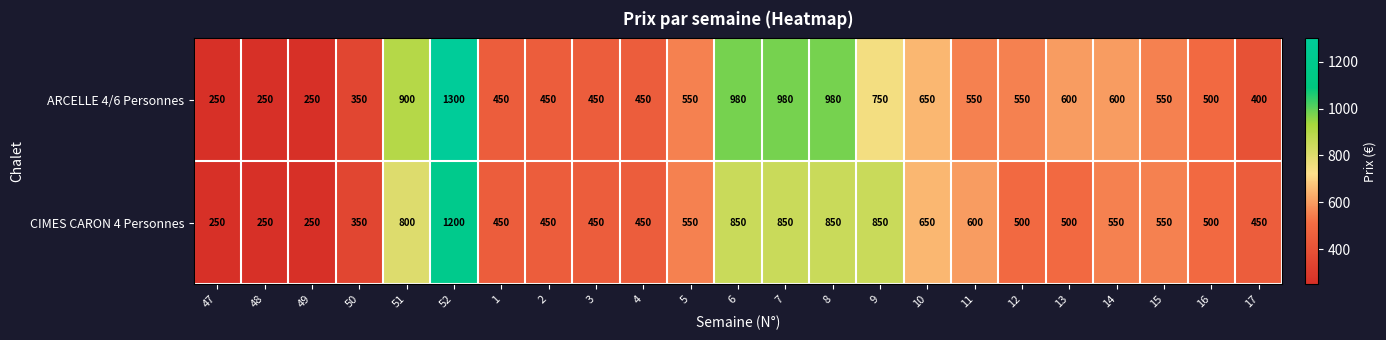

What is the difference between the CIMES CARON 4 Personnes values at 15 and 52?

650